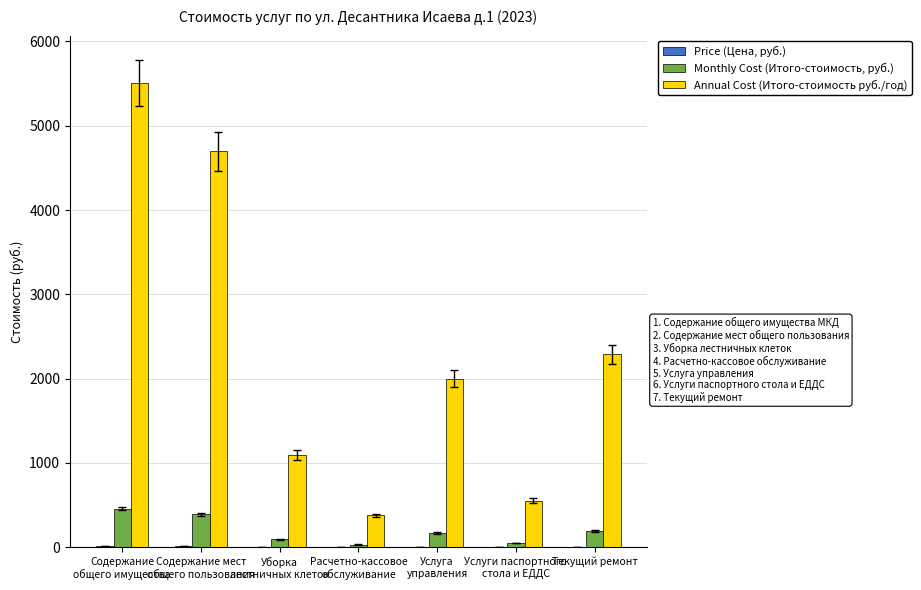

At which label is Annual Cost (Итого-стоимость руб./год) closest to 2941?

Текущий ремонт